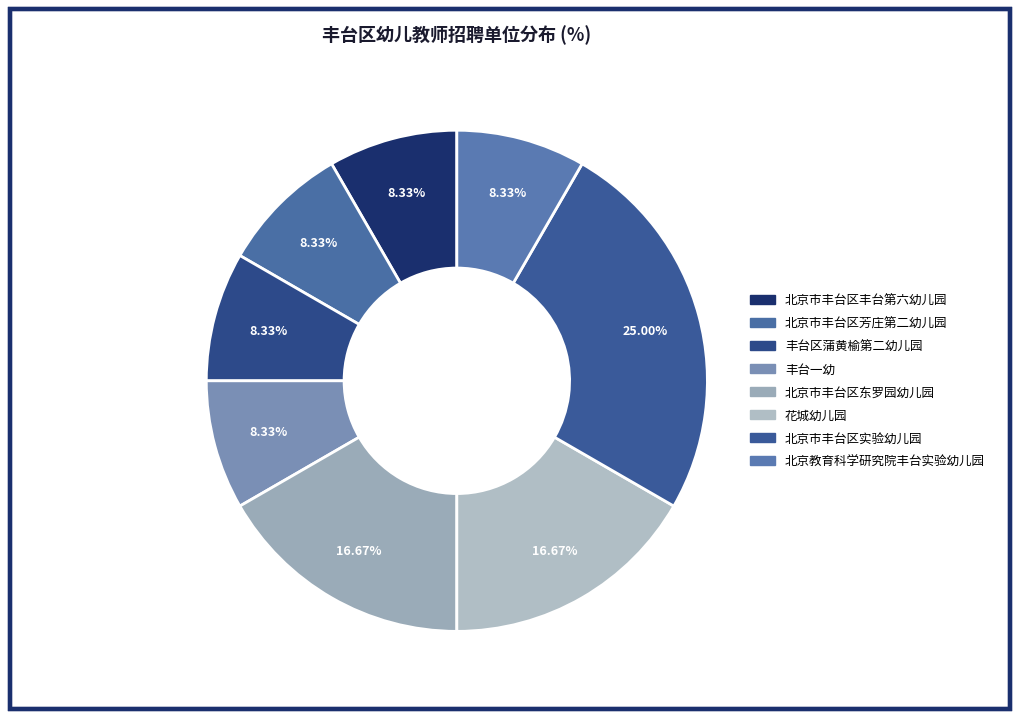

Count the number of slices in the pie.

8